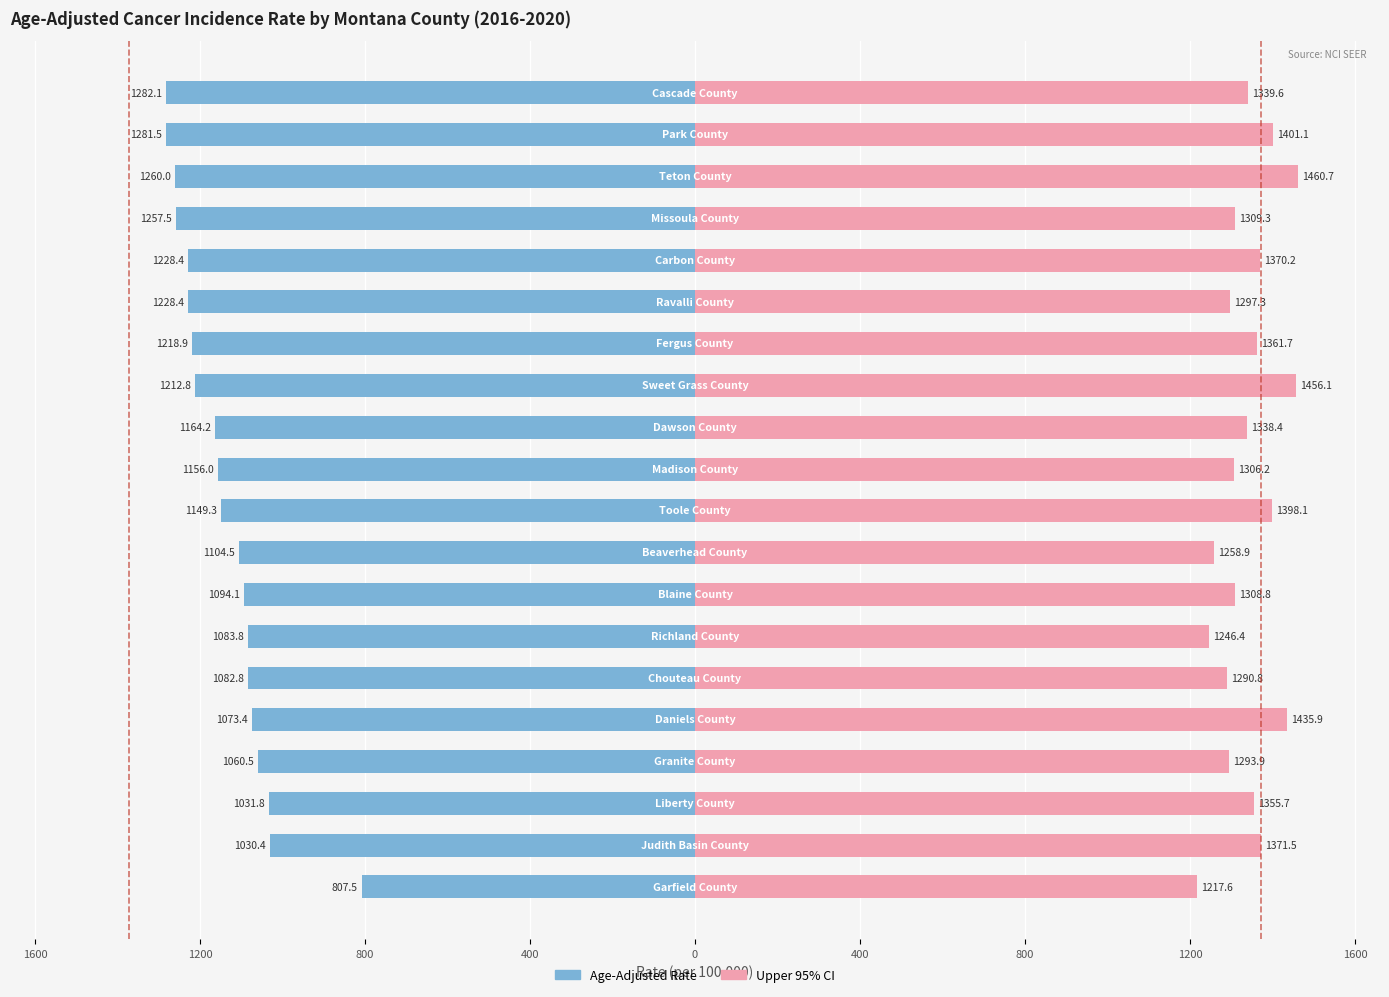

What is the total value across all series at 1200?

323.9